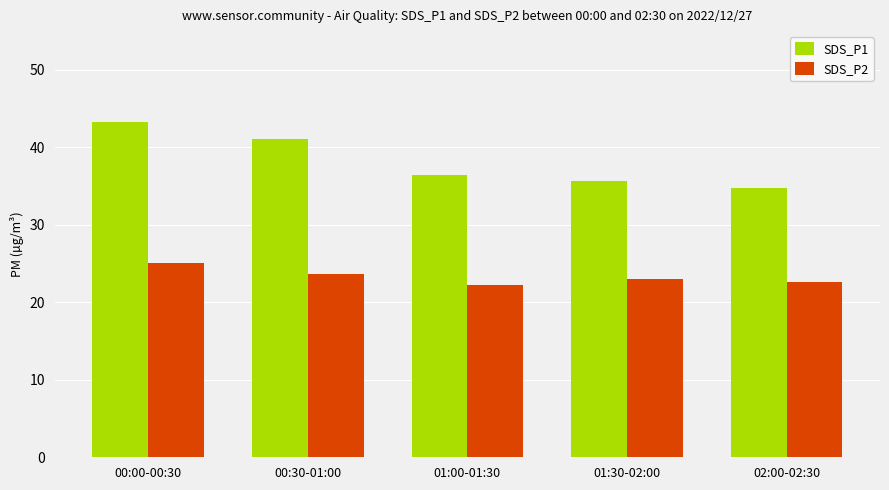

The value of SDS_P2 at 00:30-01:00 is 23.7. True or false?

True